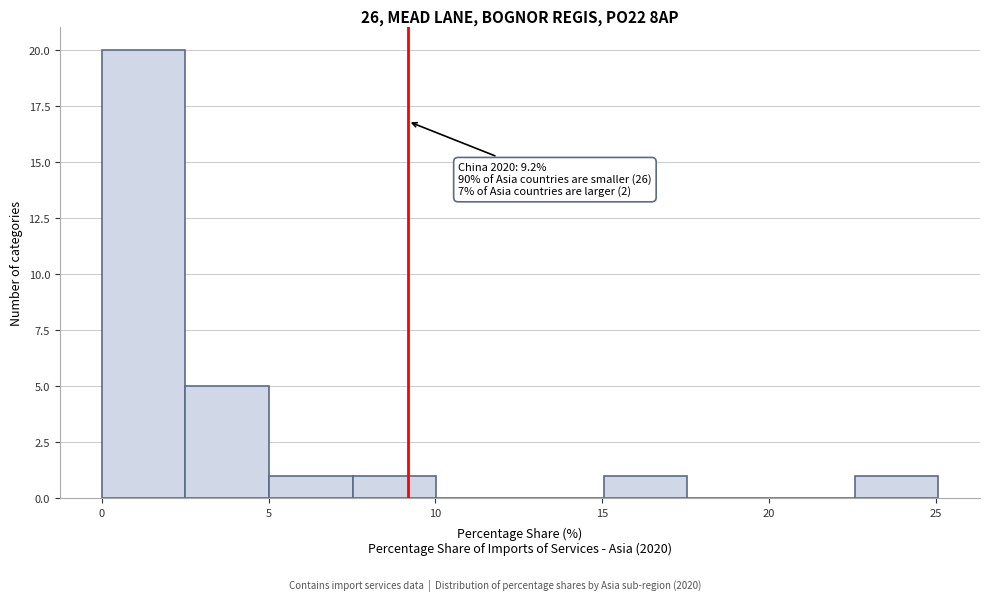

Which range on the x-axis has the tallest bar?

0.0 to 2.5